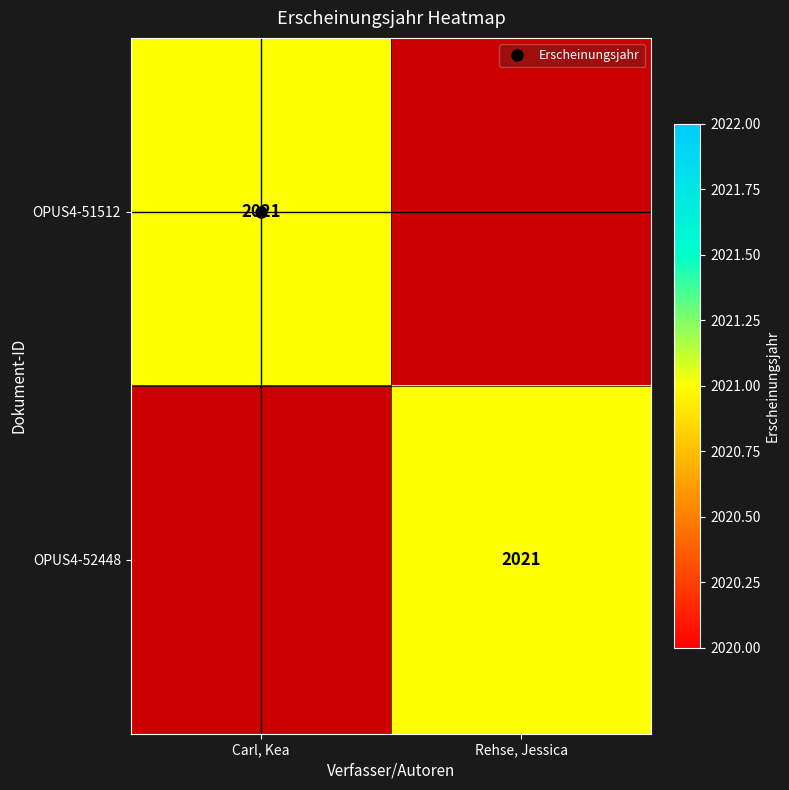

The value of OPUS4-52448 at Carl, Kea is 0. True or false?

True